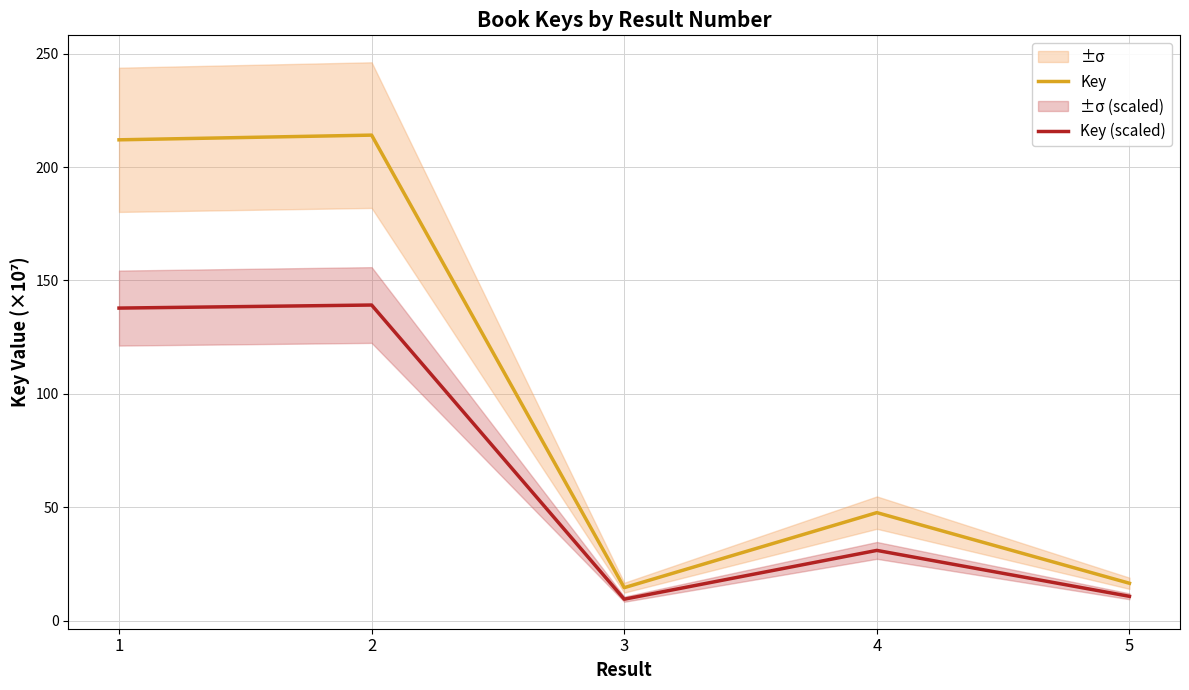

What is the average value of the Key series?

100.9